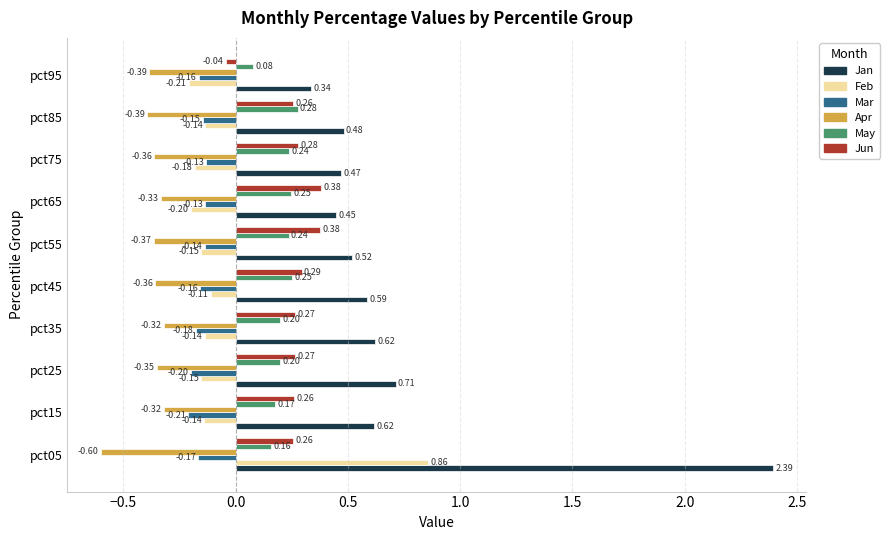

What is the difference between the highest and lowest values at pct75?

0.8